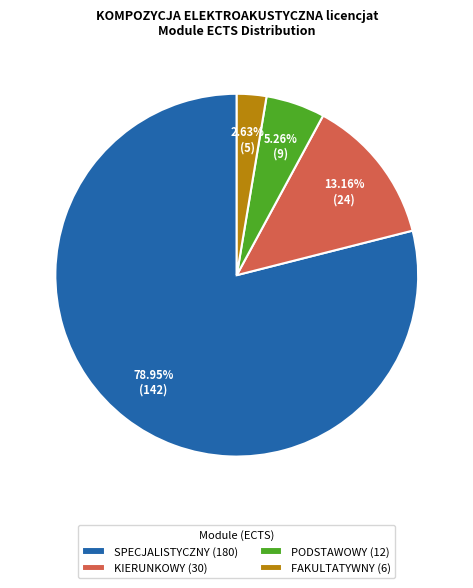

Rank the categories by value from lowest to highest.

FAKULTATYWNY, PODSTAWOWY, KIERUNKOWY, SPECJALISTYCZNY